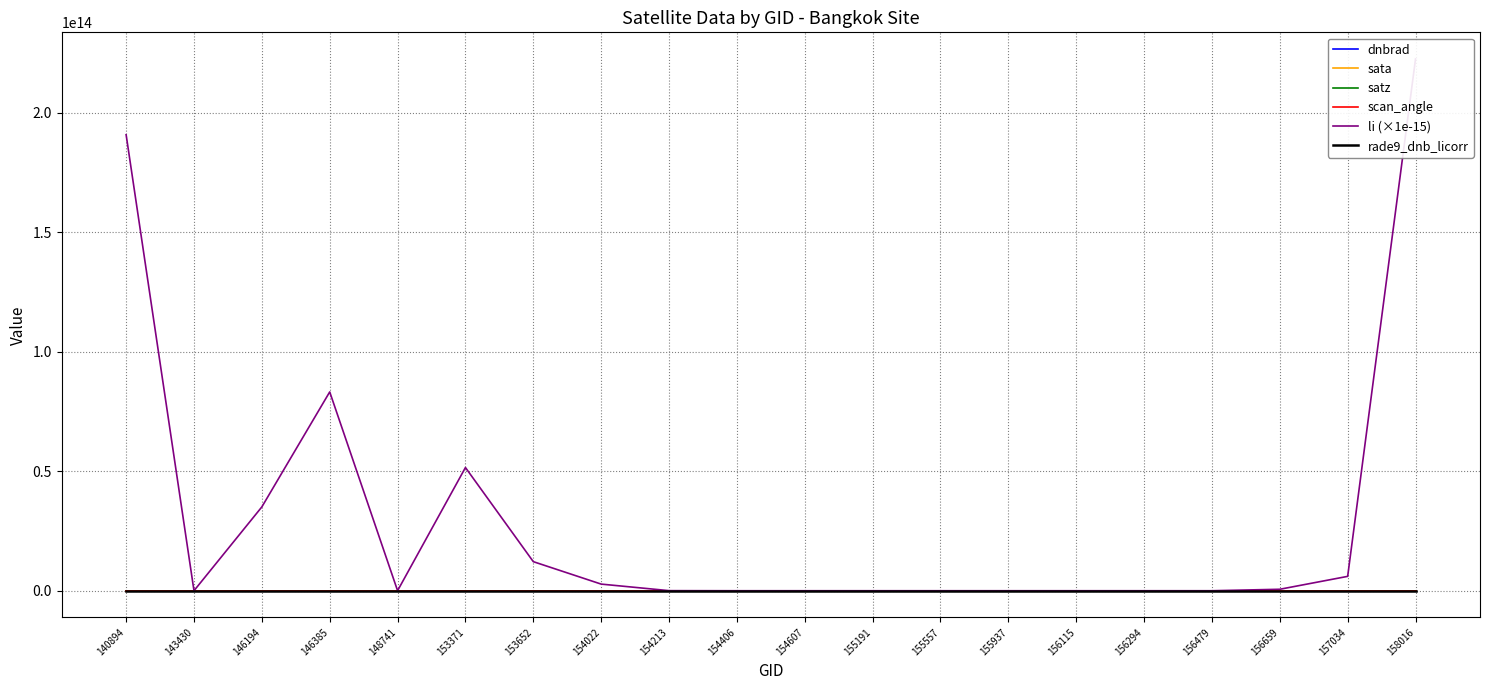

True or false: rade9_dnb_licorr has more than 1 points higher than both neighbors.

True